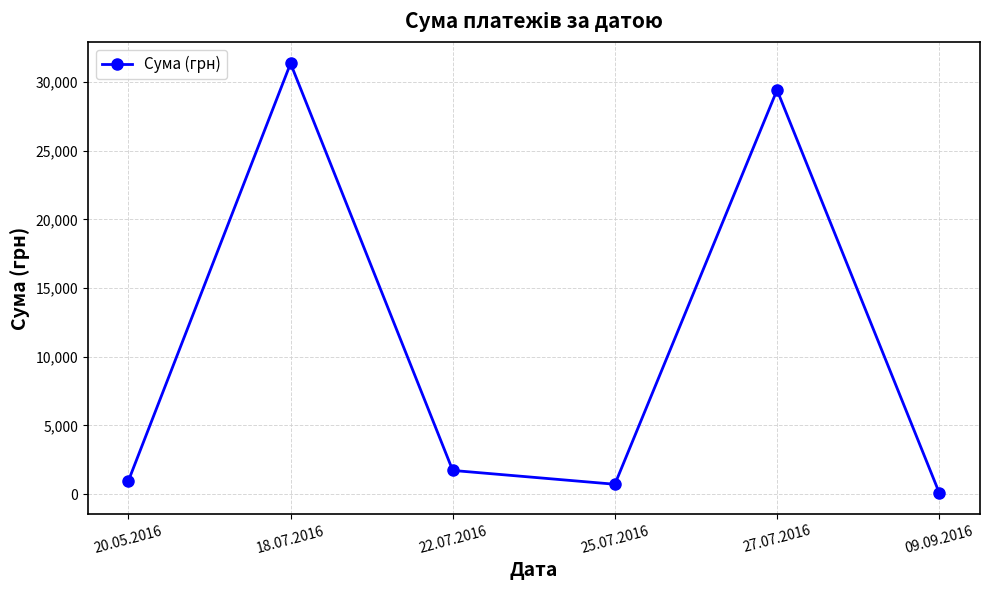

True or false: the data shows 967.0 at 20.05.2016.

True